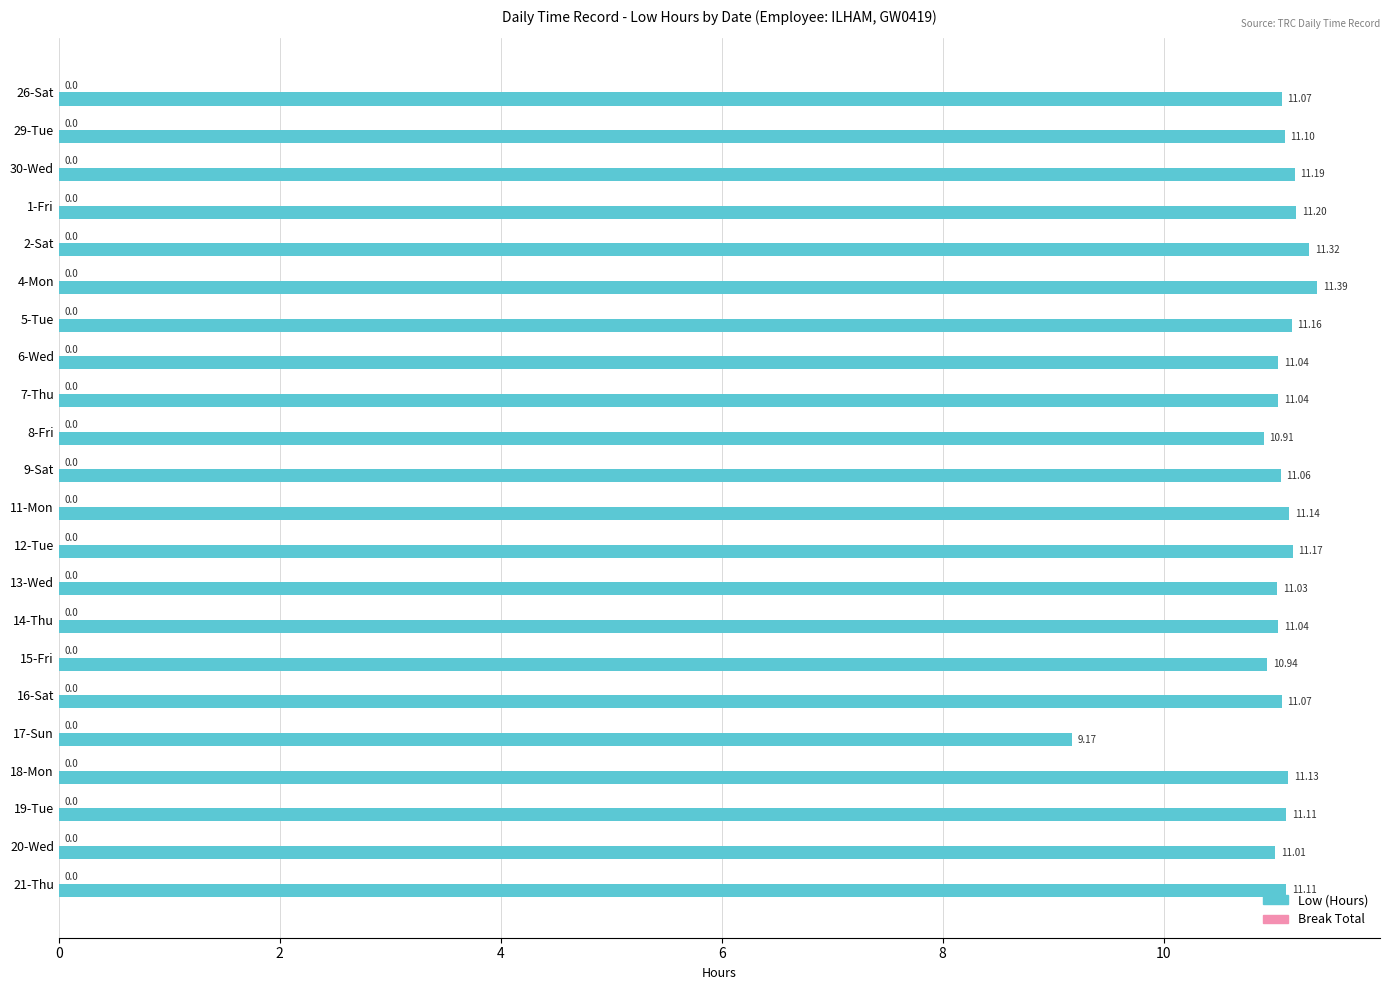

What is the smallest value displayed?

9.2